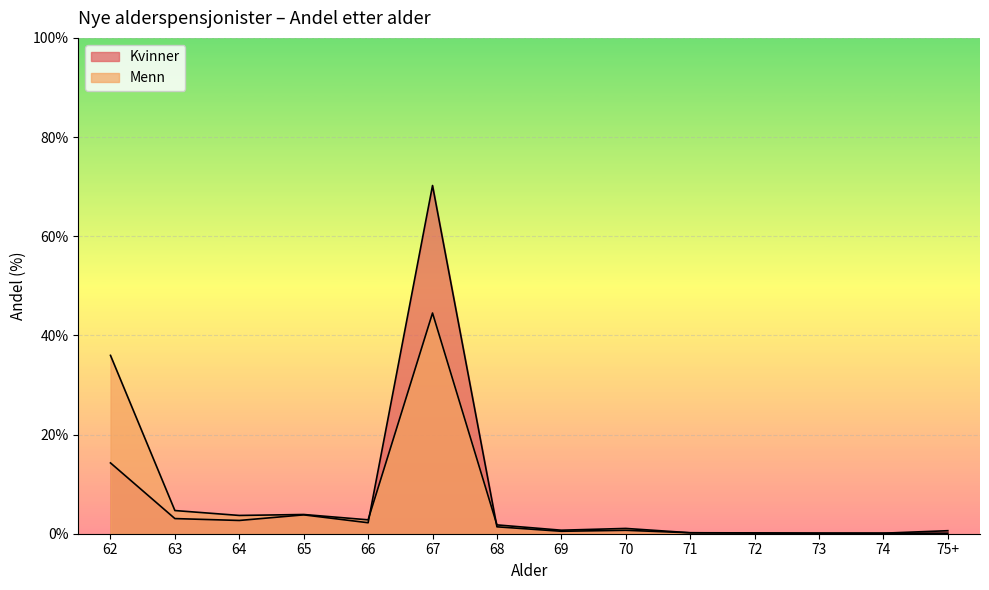

List the series in order of their overall mean, lowest first.

Menn, Kvinner